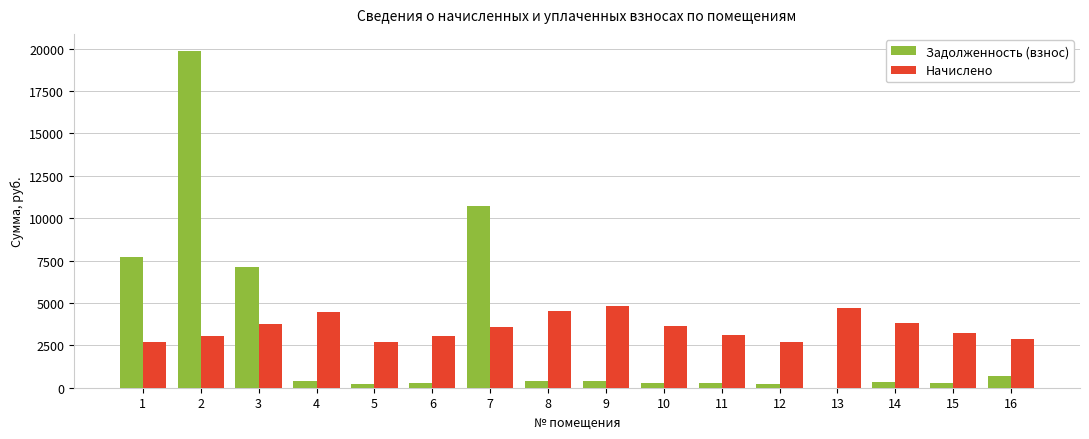

What is the sum of the Задолженность (взнос) values at 13 and 4?

370.3